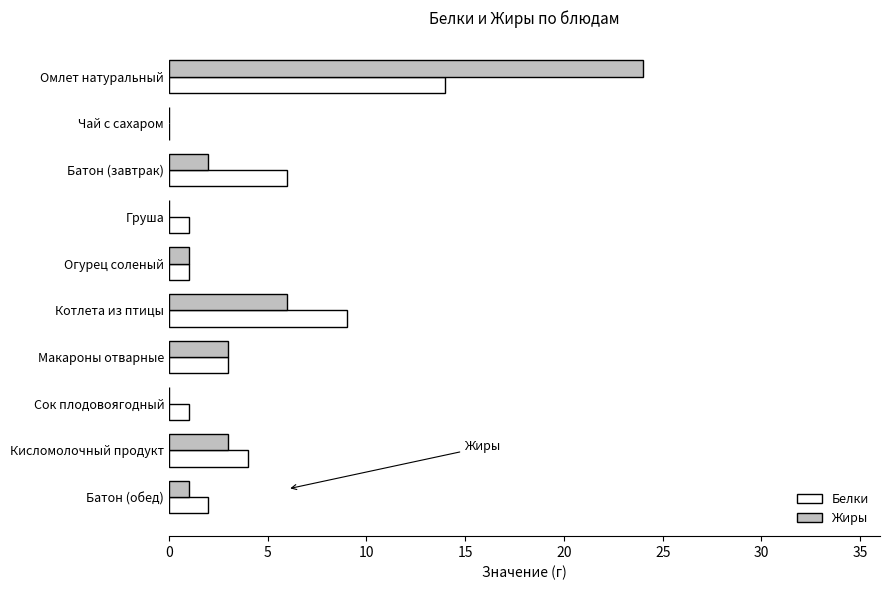

What is the sum of all Жиры values?

40